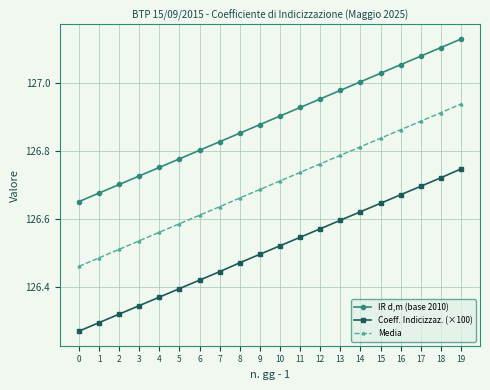

The value of IR d,m (base 2010) at 14 is 75.3. True or false?

False